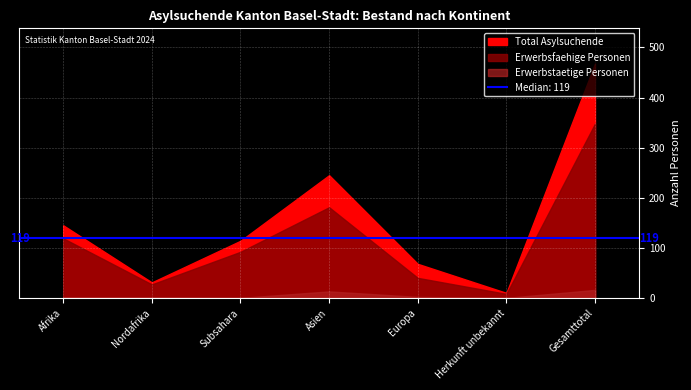

True or false: Erwerbstaetige Personen has a value of 1 at Afrika.

False